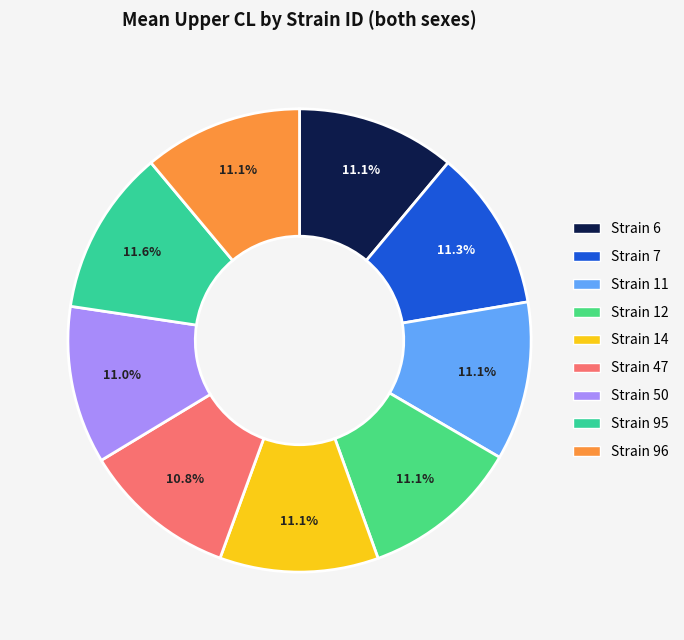

What is the largest slice in the pie chart?

95